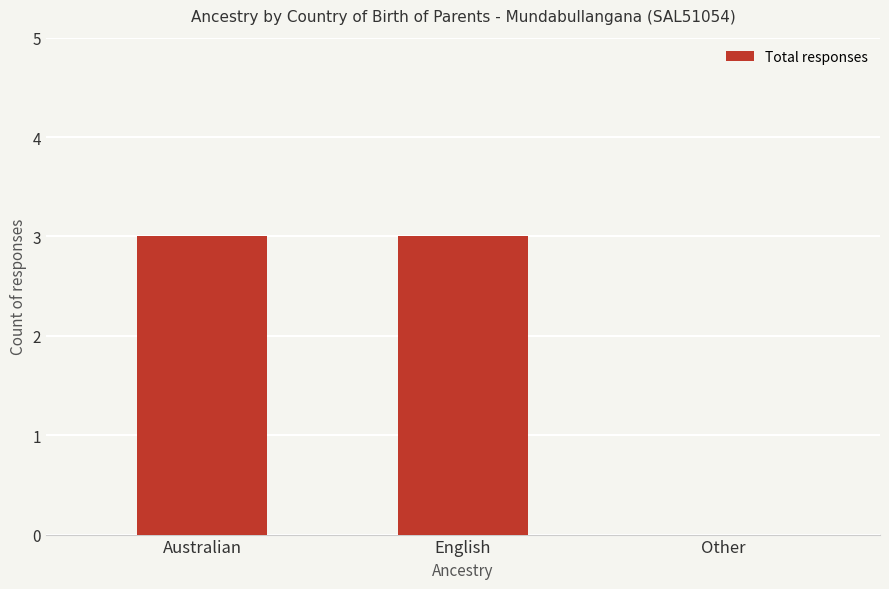

Which has a higher value, Other or Australian?

Australian